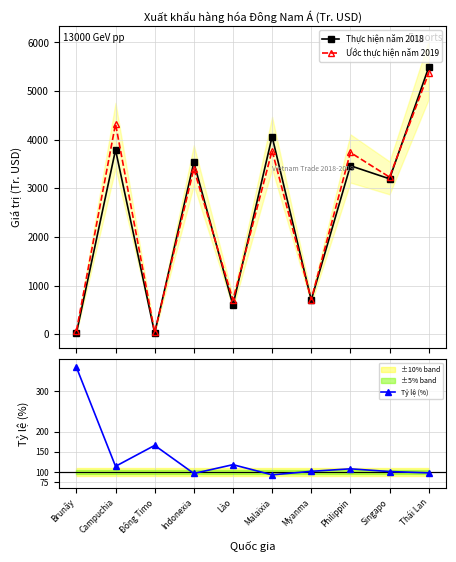

True or false: Thực hiện năm 2018 has a value of 5816.6 at Campuchia.

False